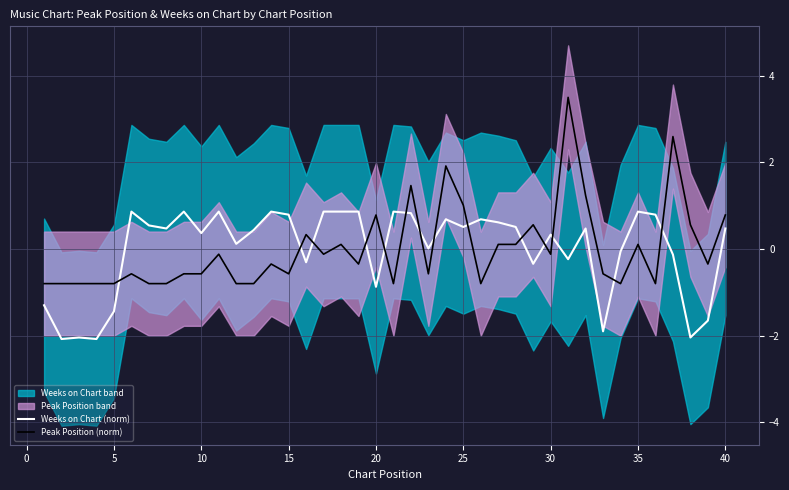

How many times do Peak Position (norm) and Weeks on Chart (norm) cross each other?

14